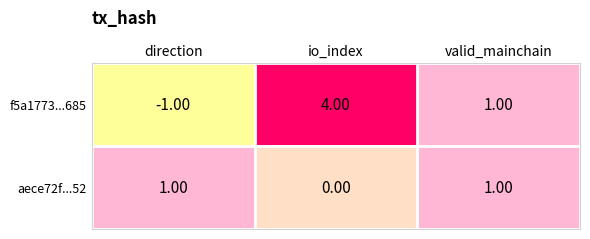

Between io_index and valid_mainchain, which series saw the biggest shift?

f5a1773...685